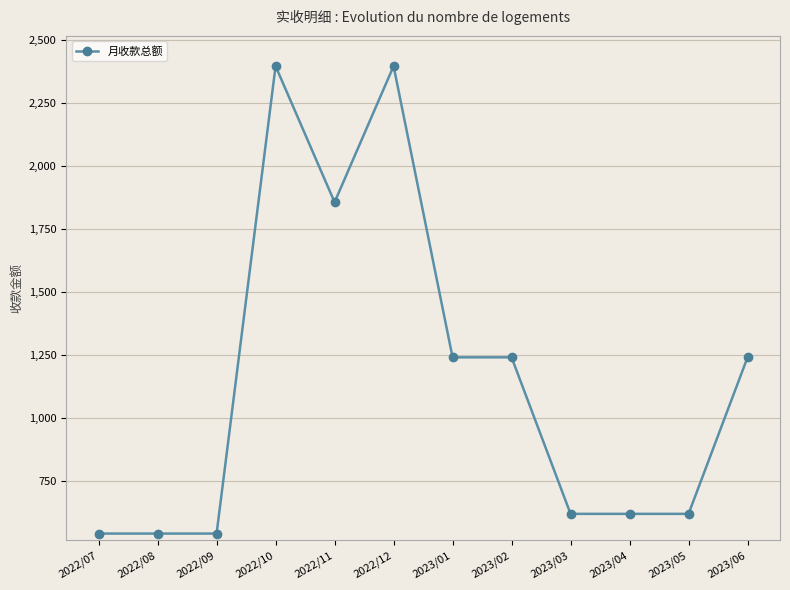

What is the sum of the values at 2022/12 and 2023/04?

3013.1